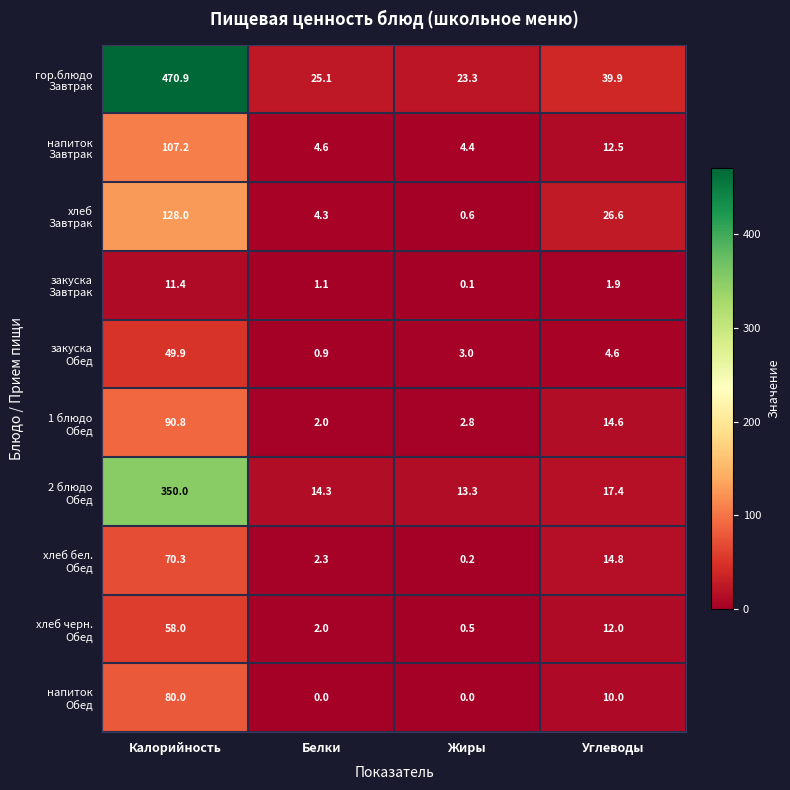

What is the spread (max minus min) of values at Калорийность?

459.5